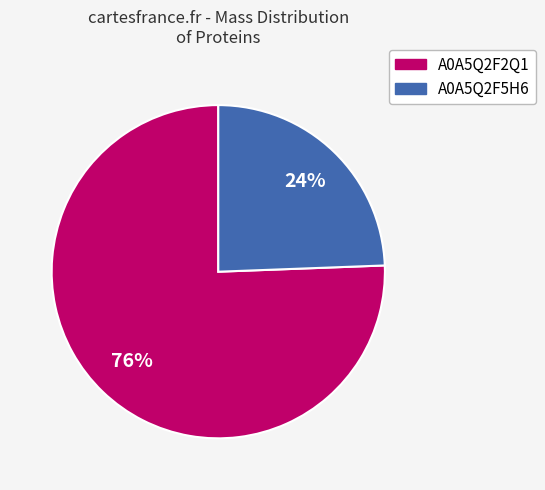

To the nearest percent, what is the average slice percentage?

50%